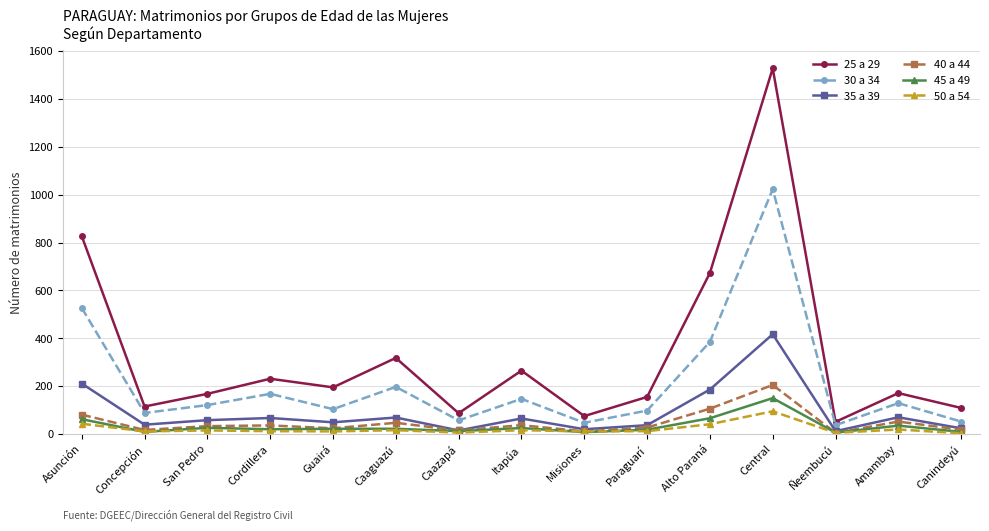

Is this an area chart (filled region under the line)?

No